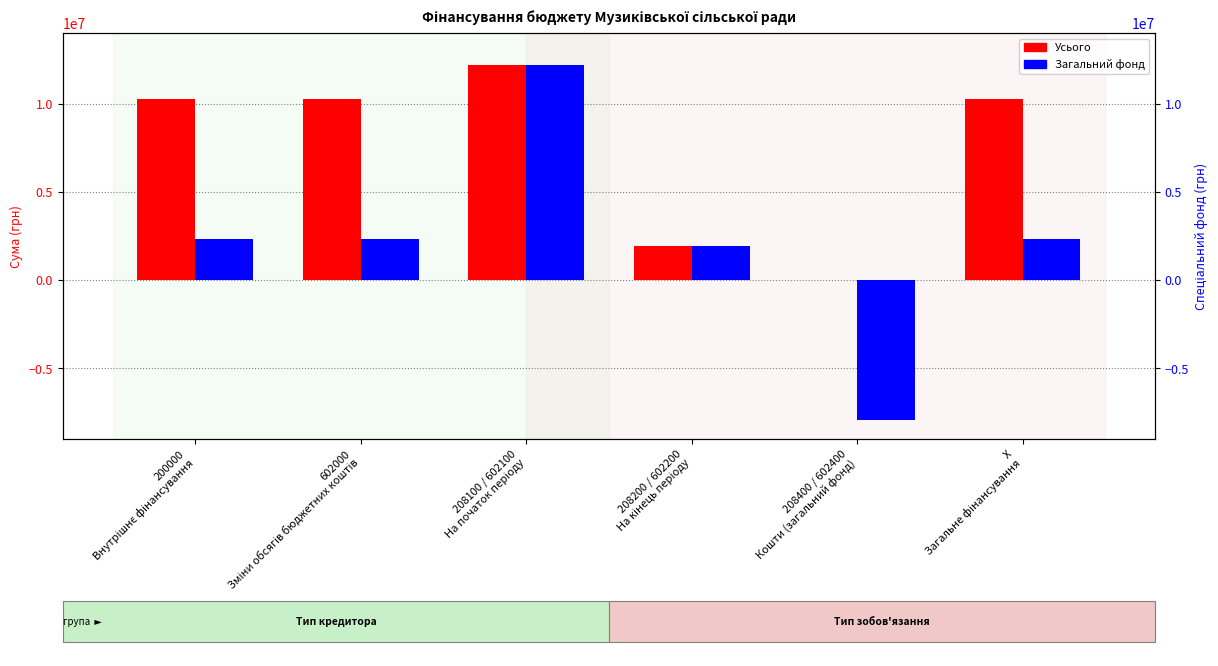

List the series in order of their peak value, lowest first.

Усього, Загальний фонд